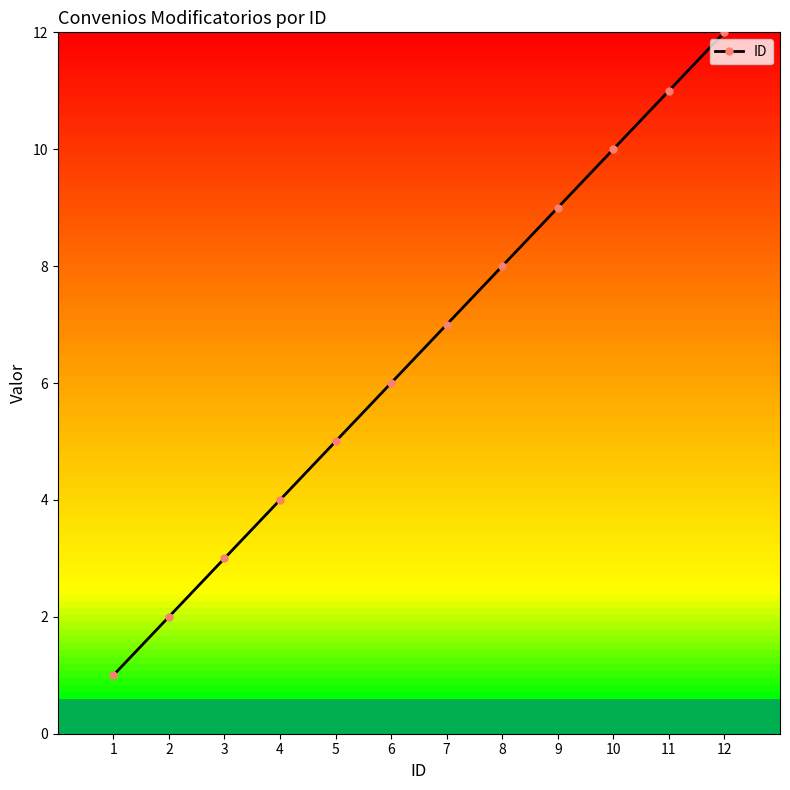

Reading left to right, what are all the values shown in this chart?

1	2	3	4	5	6	7	8	9	10	11	12